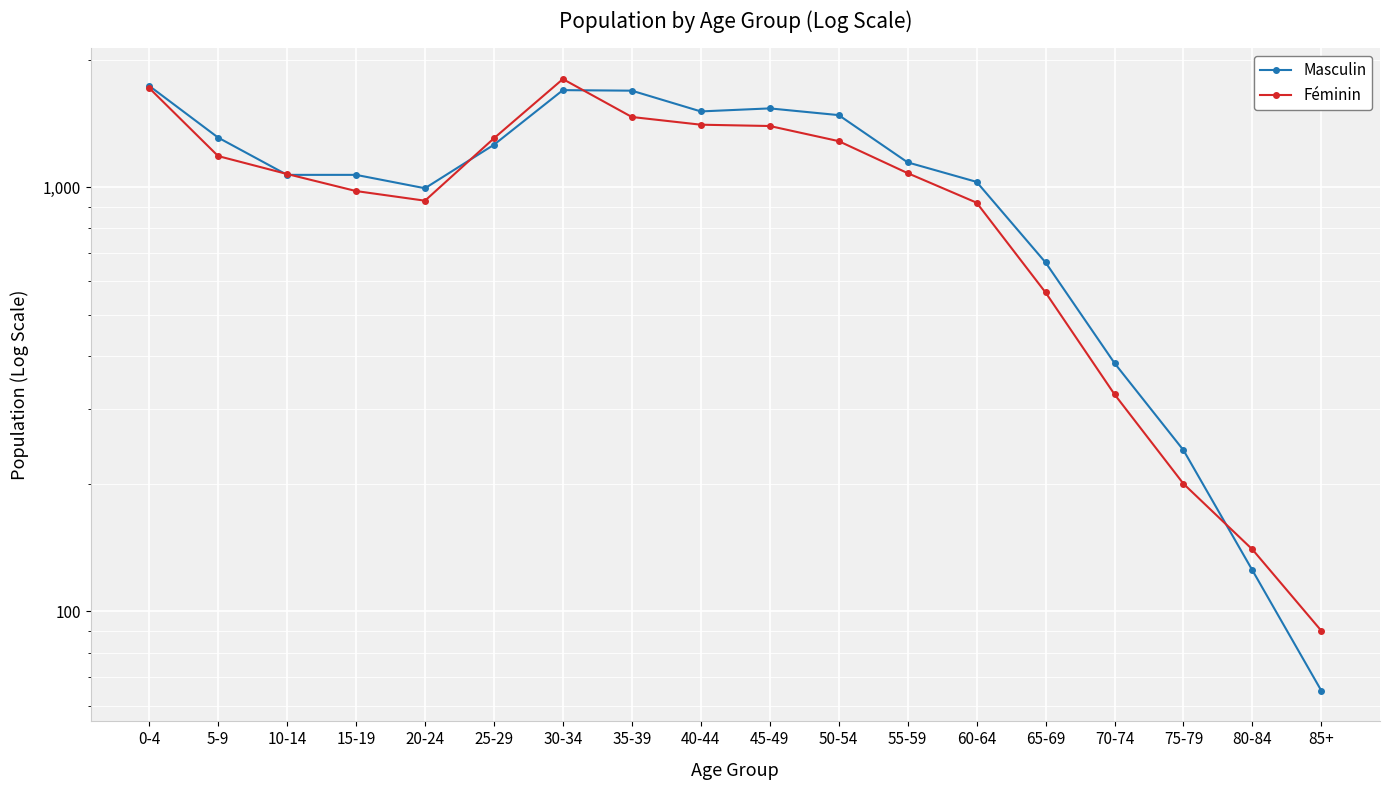

True or false: Masculin has more than 2 interior local peaks.

False